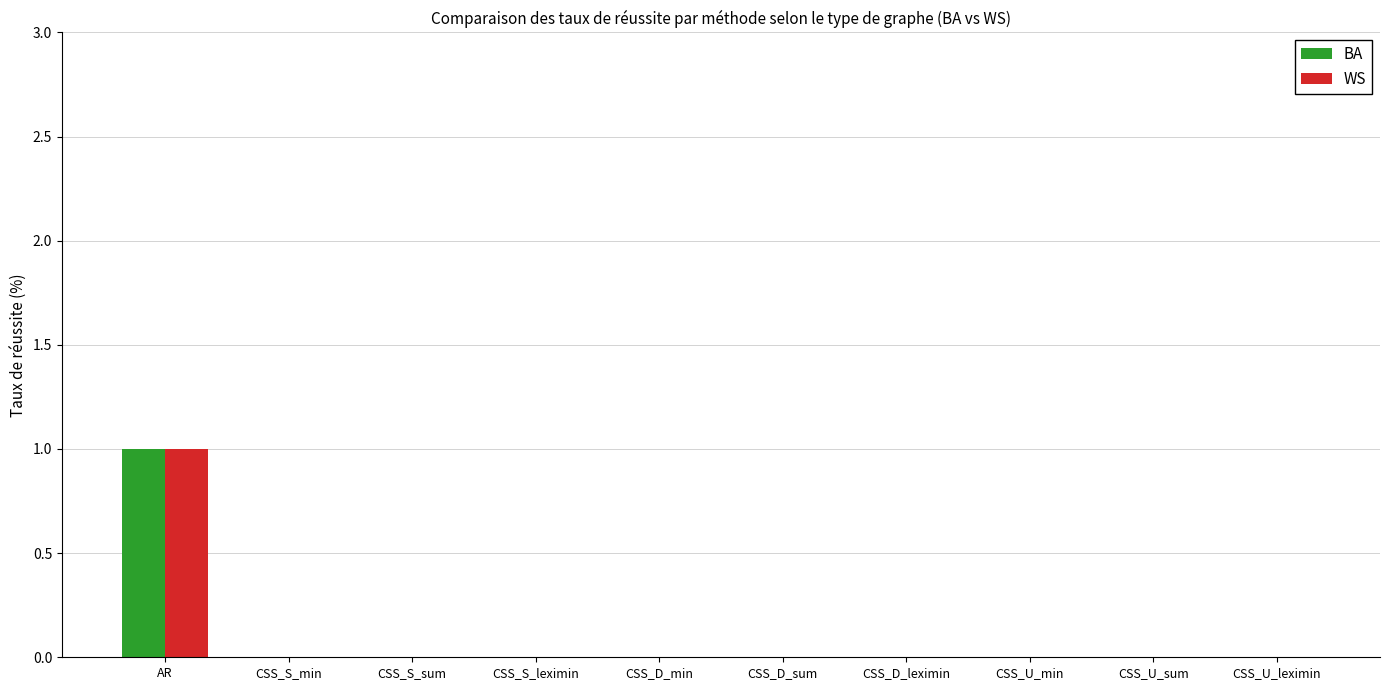

At which category is the sum across all series the highest?

AR